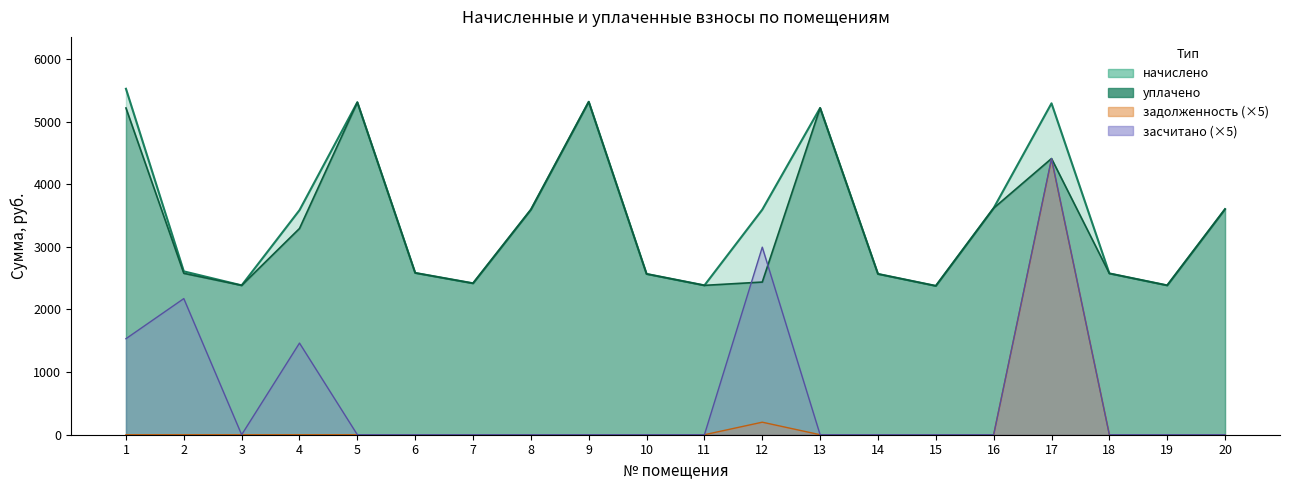

Reading left to right, what are all the values shown in this chart?

начислено: 1=5523.0	2=2608.2	3=2384.6	4=3585.2	5=5307.5	6=2583.4	7=2417.8	8=3593.5	9=5315.8	10=2566.8	11=2384.6	12=3593.5	13=5216.4	14=2566.8	15=2376.4	16=3618.4	17=5290.9	18=2575.1	19=2384.6	20=3601.8
уплачено: 1=5216.4	2=2576.7	3=2384.6	4=3292.6	5=5307.5	6=2583.4	7=2417.8	8=3593.5	9=5315.8	10=2566.8	11=2384.6	12=2437.2	13=5217.6	14=2566.8	15=2376.4	16=3617.7	17=4409.2	18=2575.1	19=2384.6	20=3601.8
задолженность: 1=0.0	2=0.0	3=0.0	4=0.0	5=0.0	6=0.0	7=0.0	8=0.0	9=0.0	10=0.0	11=0.0	12=200.1	13=0.0	14=0.0	15=0.0	16=0.0	17=4398.1	18=0.0	19=0.0	20=0.0
засчитано: 1=1533.0	2=2173.5	3=0.0	4=1463.1	5=0.0	6=0.0	7=0.0	8=0.0	9=0.0	10=0.0	11=0.0	12=2994.5	13=0.0	14=0.0	15=0.0	16=0.0	17=4408.6	18=0.0	19=0.0	20=0.0